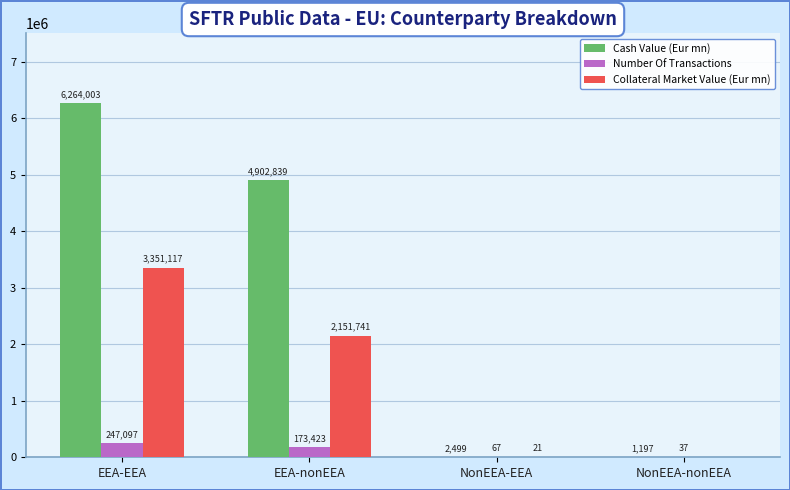

The value of Cash Value (Eur mn) at EEA-EEA is 2978864.9. True or false?

False